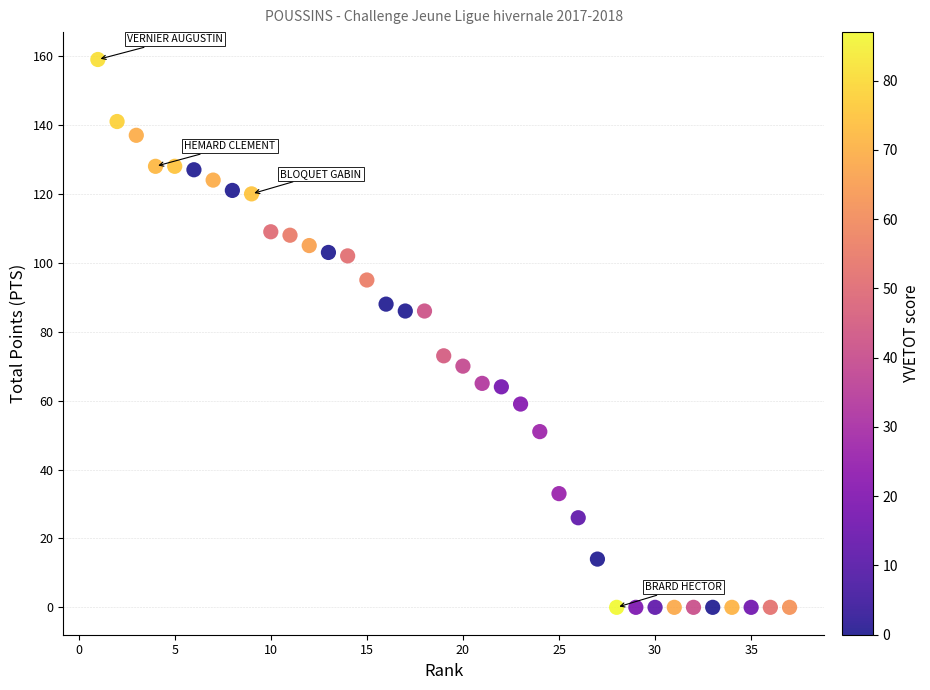

What is the range of Y values (max minus min)?

159